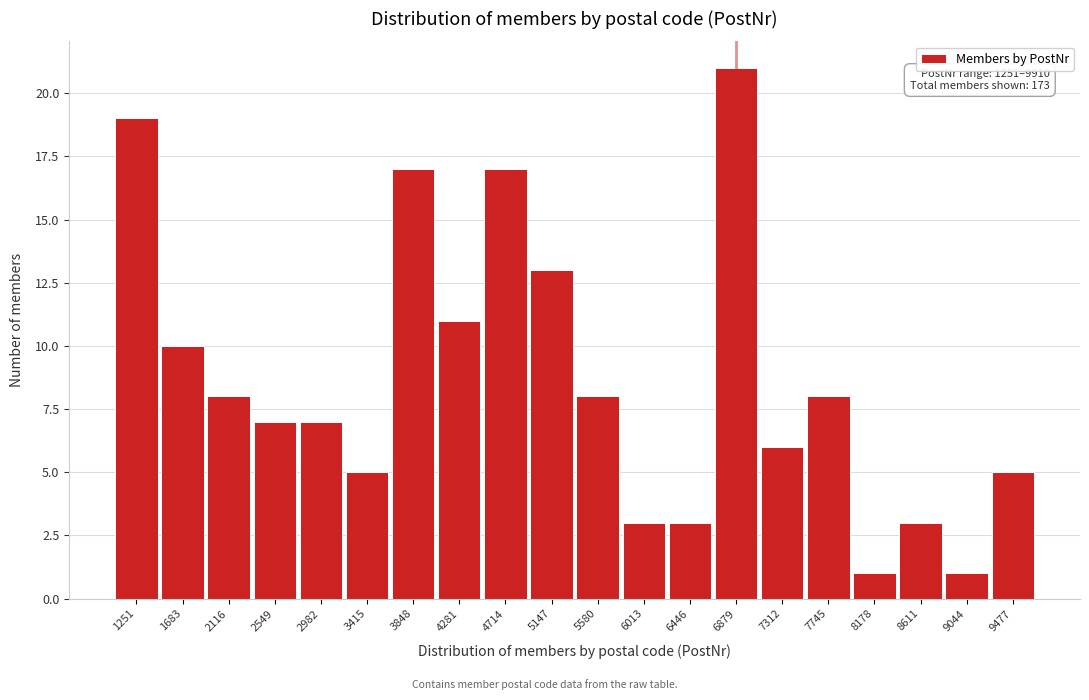

Reading left to right, extract all data points from this chart.

19	10	8	7	7	5	17	11	17	13	8	3	3	21	6	8	1	3	1	5